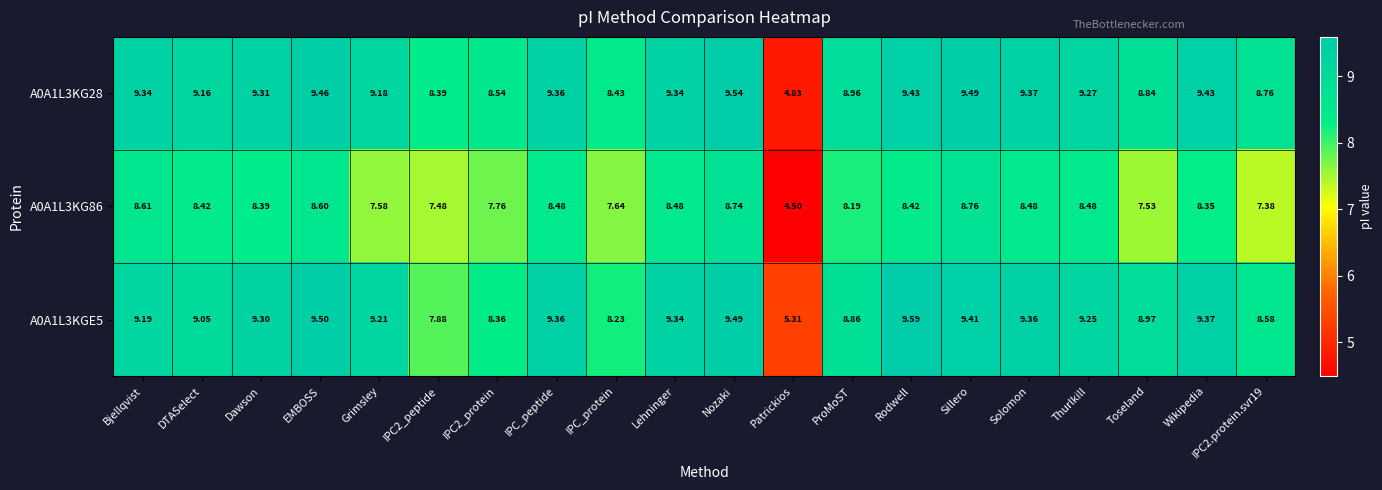

Is the value of A0A1L3KG28 at Thurlkill greater than the value of A0A1L3KGE5 at Wikipedia?

No